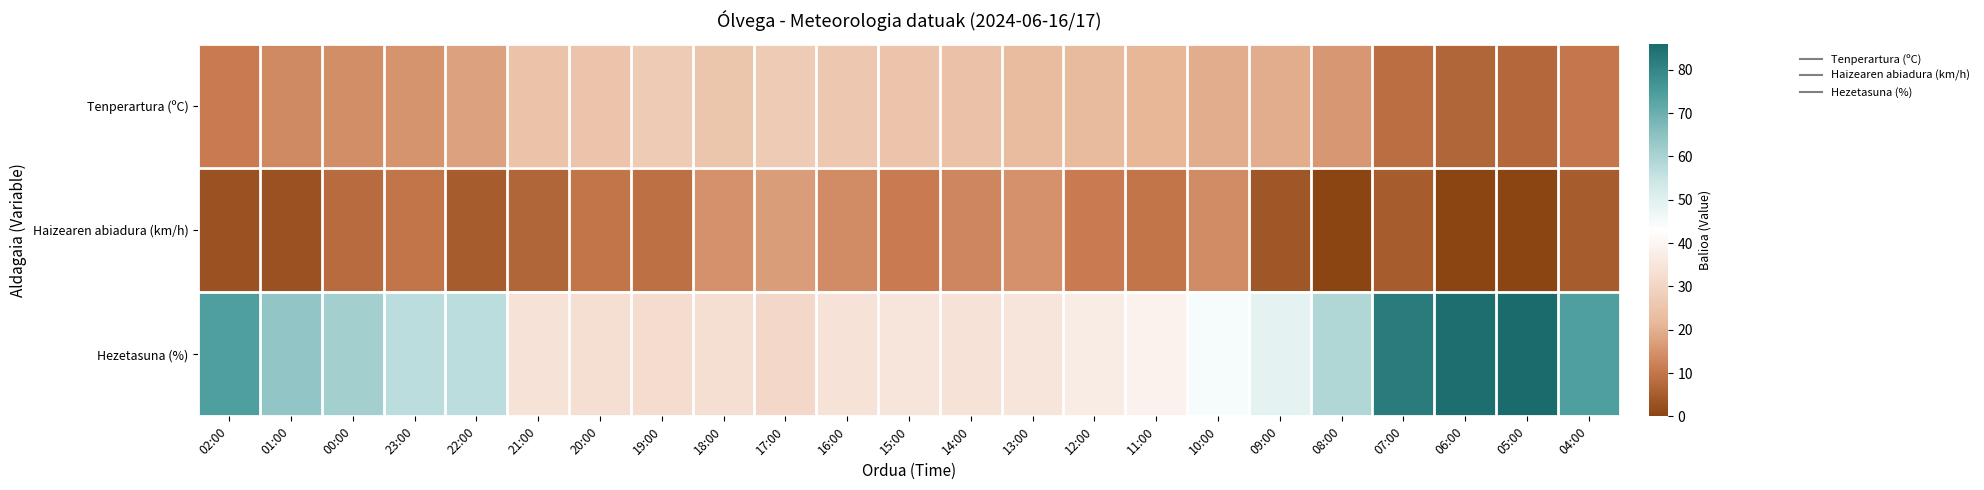

Which label corresponds to the smallest value in the chart?

08:00